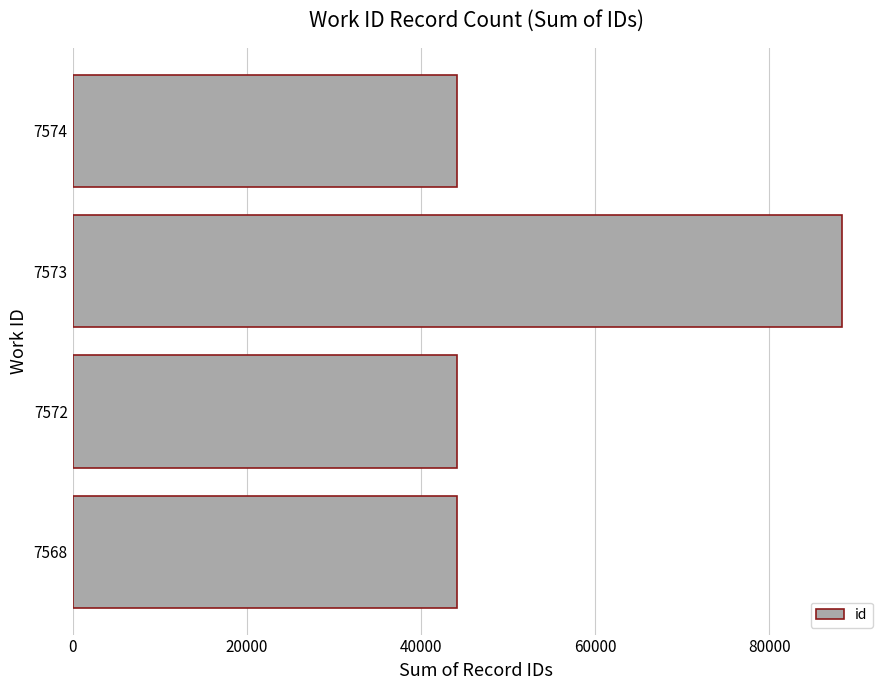

What is the sum of the values at 7568 and 7572?

88218